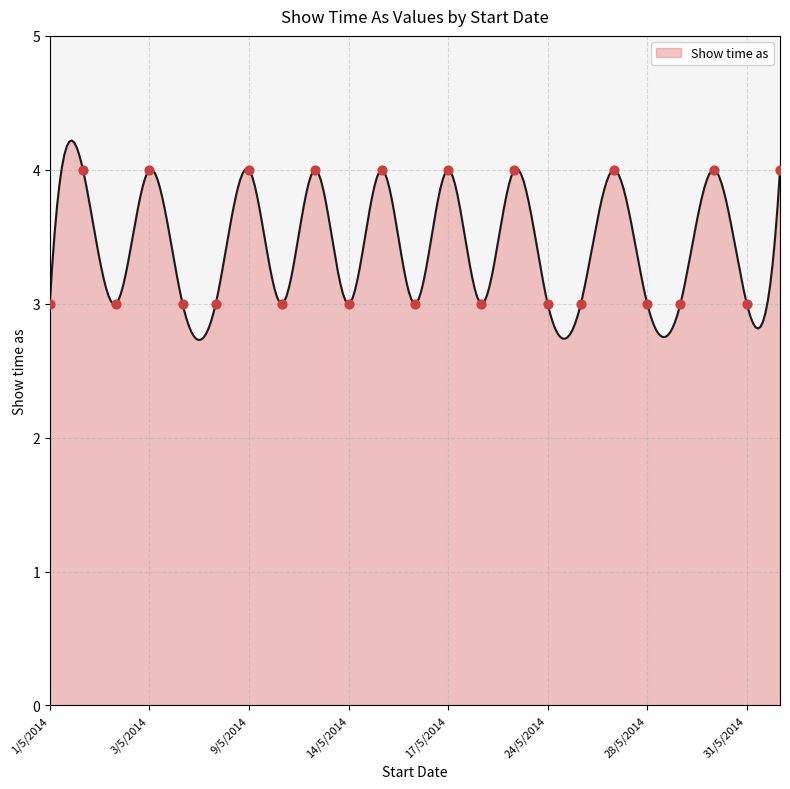

What is the change in value from 5/5/2014 to 30/5/2014?

+1